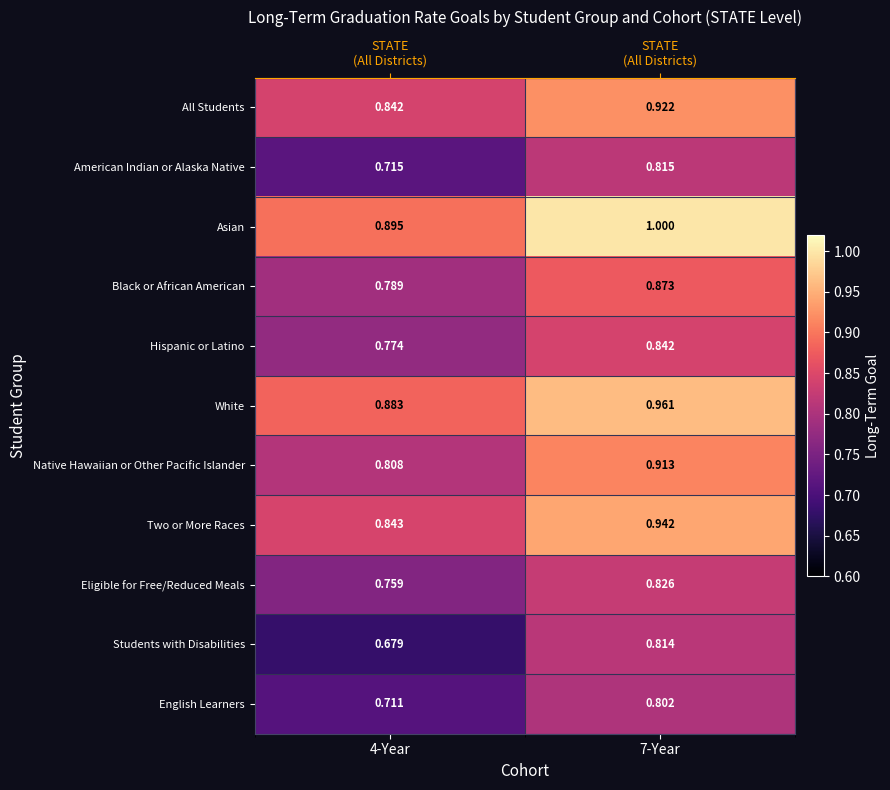

What is the minimum value shown in the chart?

0.7